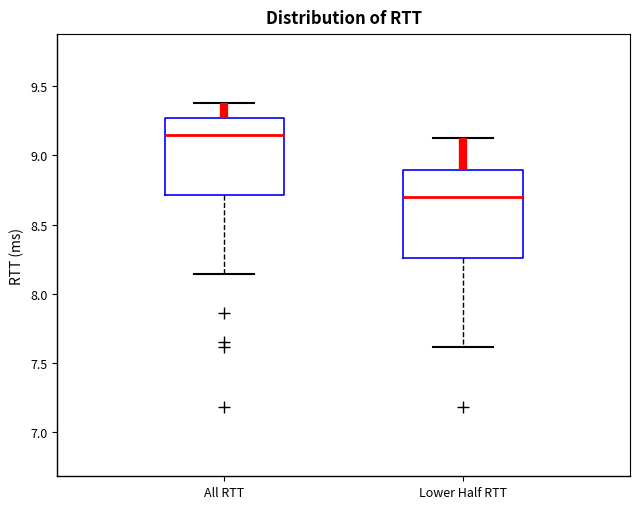

Comparing the boxes themselves (not the whiskers), which one is the tallest?

Lower Half RTT